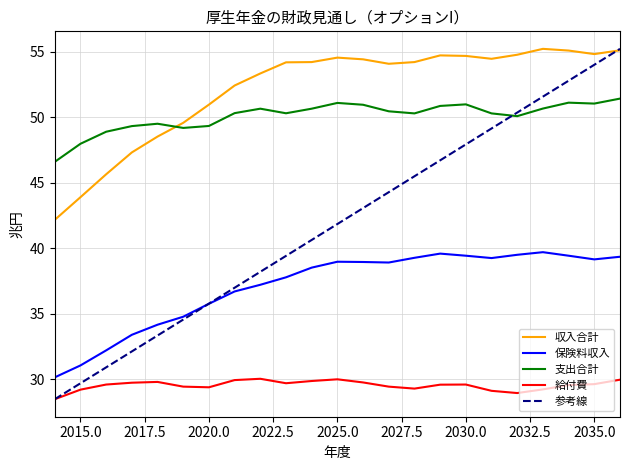

How many data points in 収入合計 are less than 54?

9